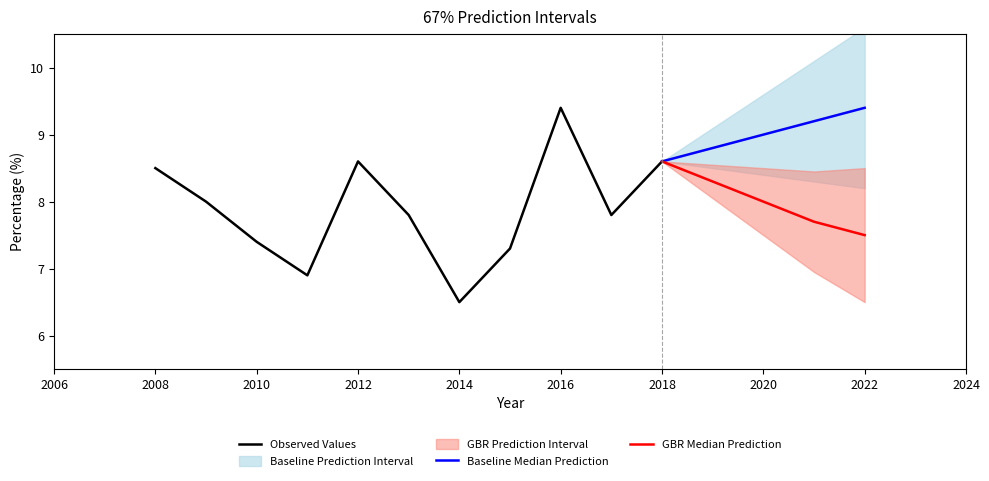

What is the ratio of the value at 2018 to the value at 2009?

1.1